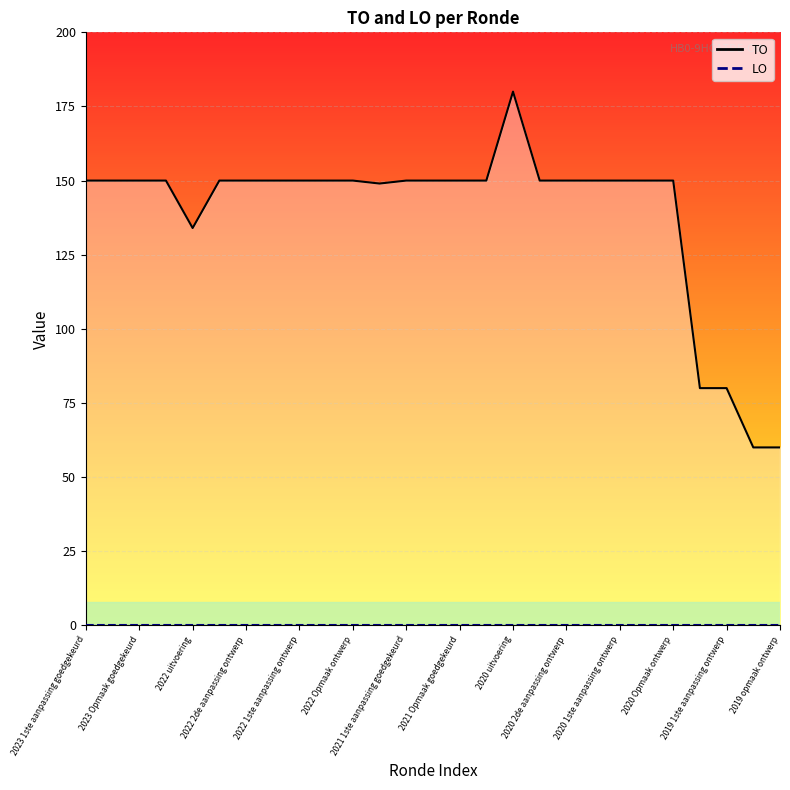

Reading right to left, list all the values displayed in this chart.

60	60	80	80	150	150	150	150	150	150	180	150	150	150	150	149	150	150	150	150	150	150	134	150	150	150	150